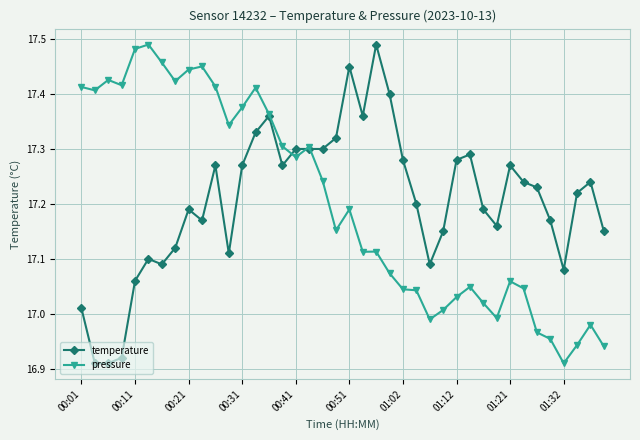

True or false: temperature has more than 1 interior local peaks.

True